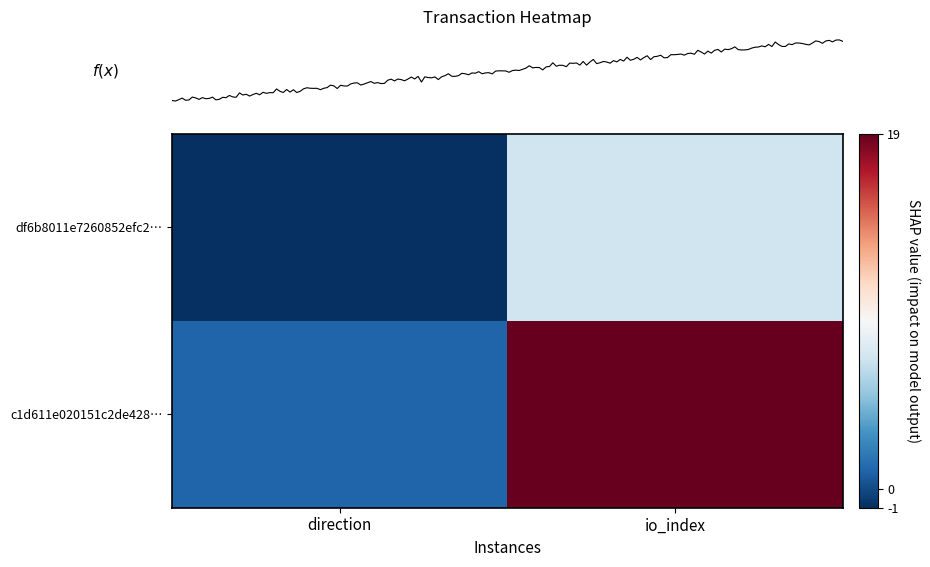

Count the number of categories in the chart.

2